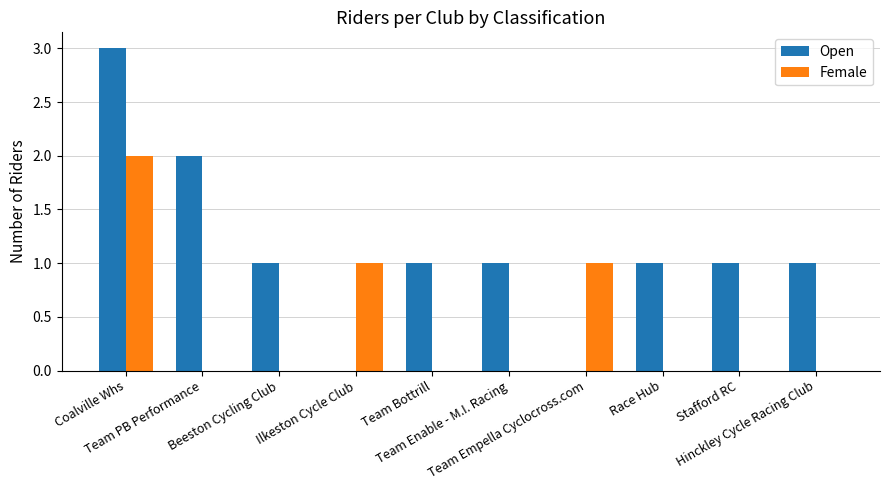

Reading right to left, list all the values displayed in this chart.

Open: 1	1	1	0	1	1	0	1	2	3
Female: 0	0	0	1	0	0	1	0	0	2